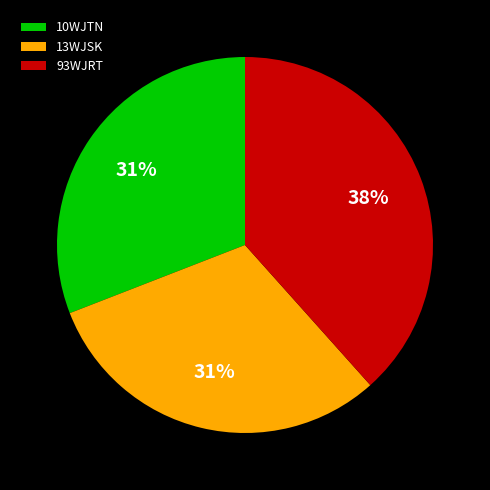

Combined, do 13WJSK and 93WJRT account for over 50%?

Yes